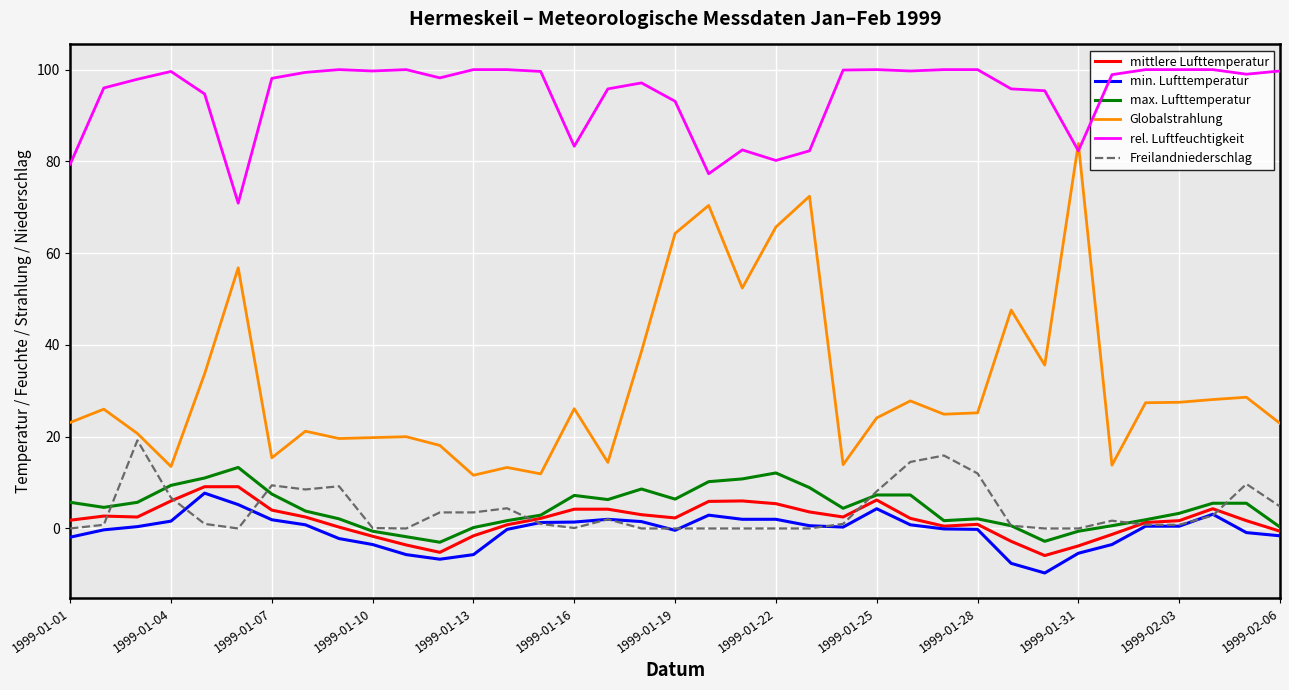

What is the average value of the max. Lufttemperatur series?

4.6